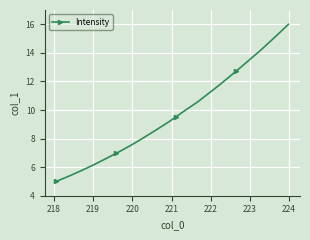

What is the maximum value shown in the chart?

16.0